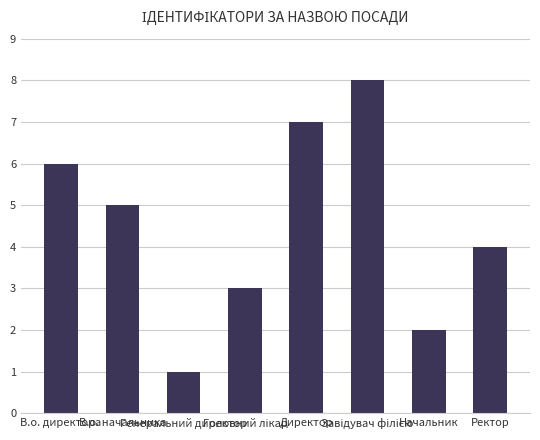

What is the change in value from В.о. директора to Генеральний директор?

-5